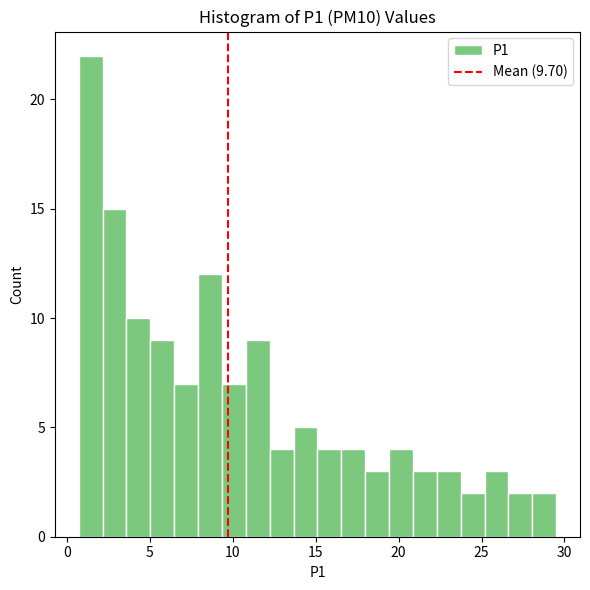

Around what value on the x-axis is the tallest bar? Give the approximate position of its centre, as read against the axis.

1.5